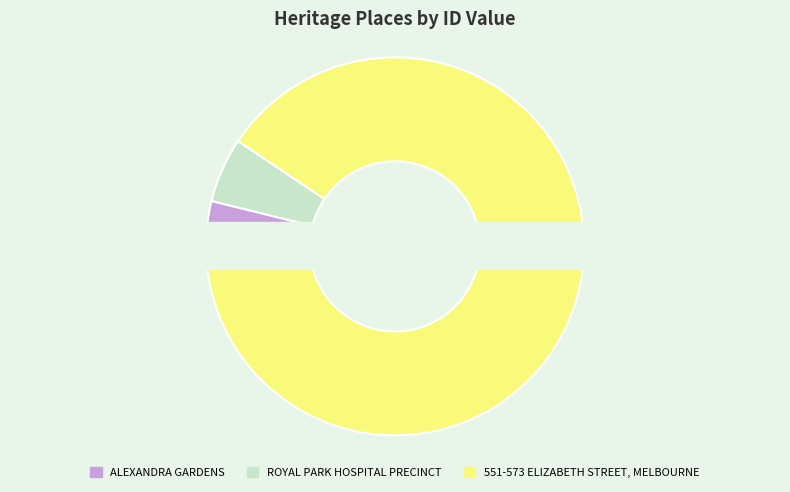

What is the largest slice in the pie chart?

551-573 ELIZABETH STREET, MELBOURNE